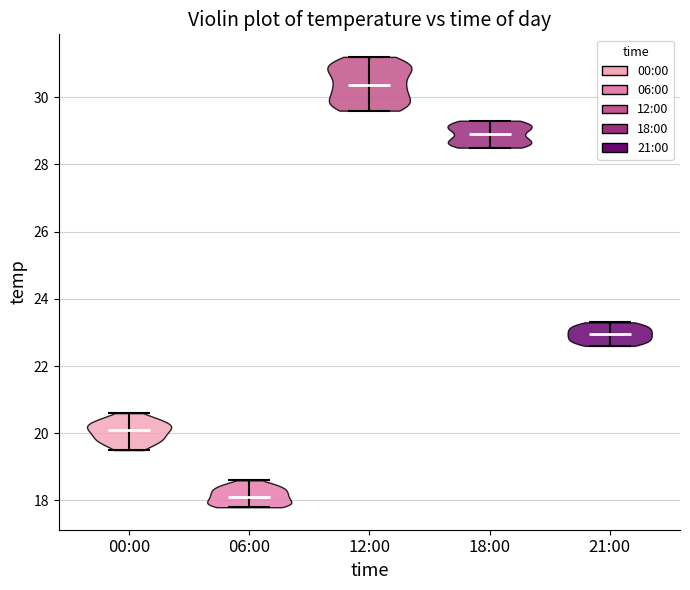

Which violin has the highest median line?

12:00